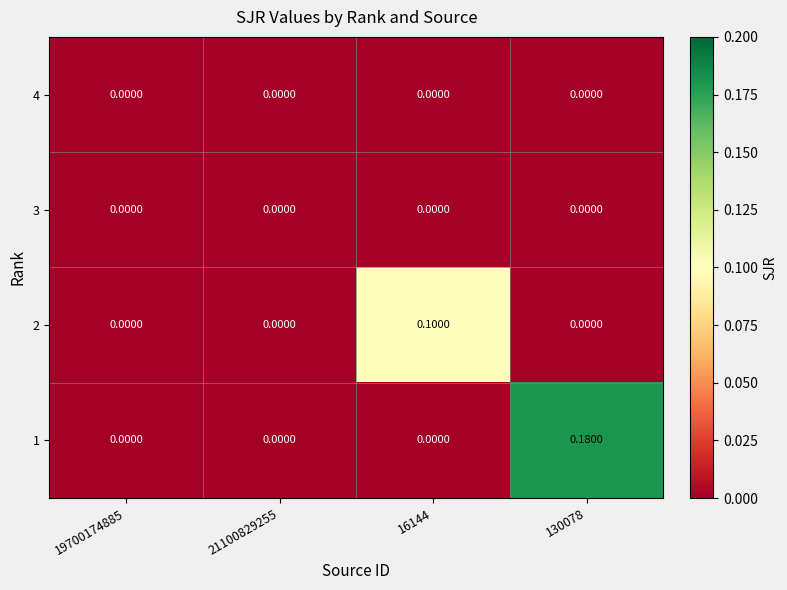

Count the number of data series in this chart.

4